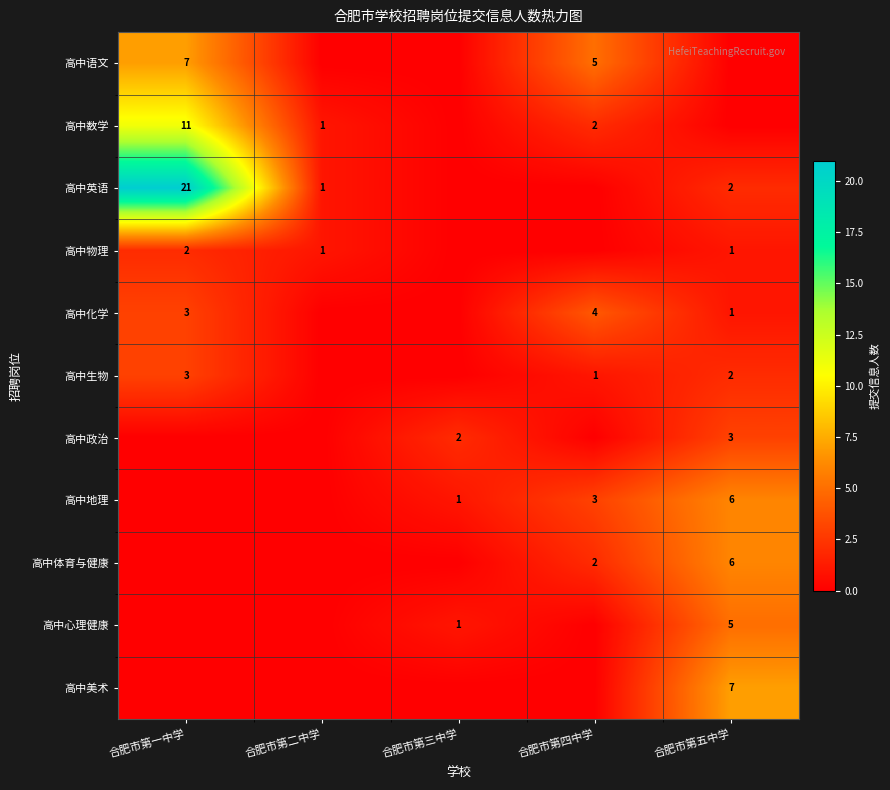

What is the sum of the 高中化学 values at 合肥市第一中学 and 合肥市第四中学?

7